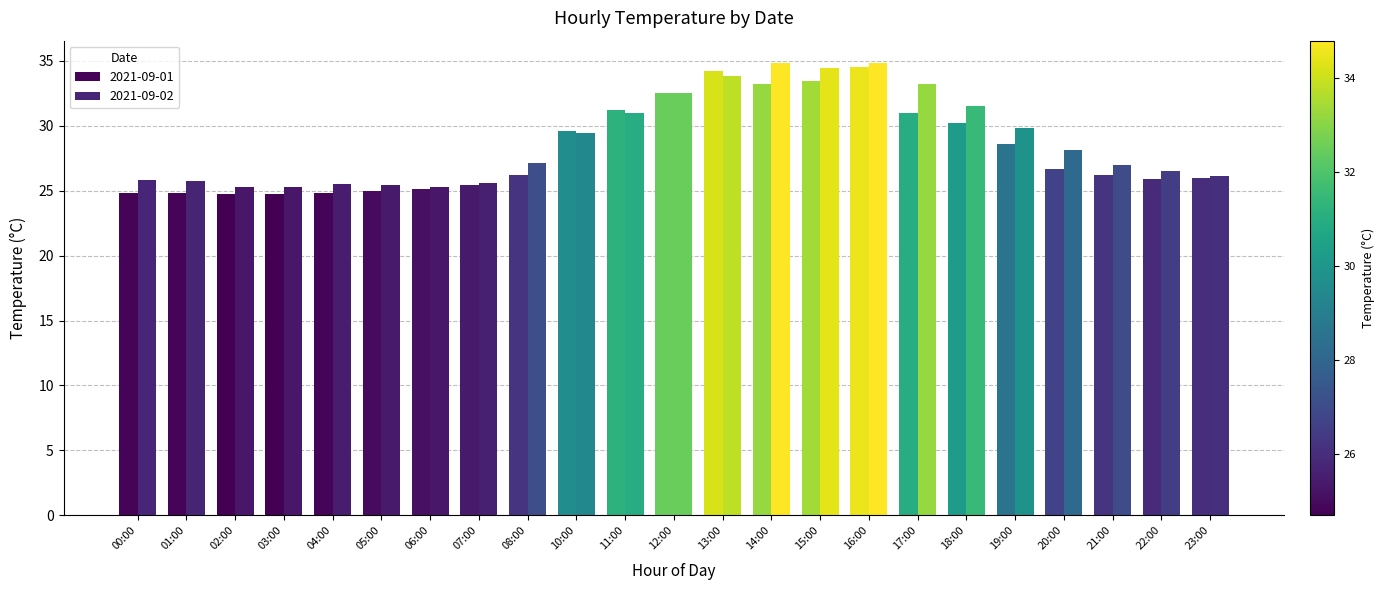

Count the number of categories in the chart.

23